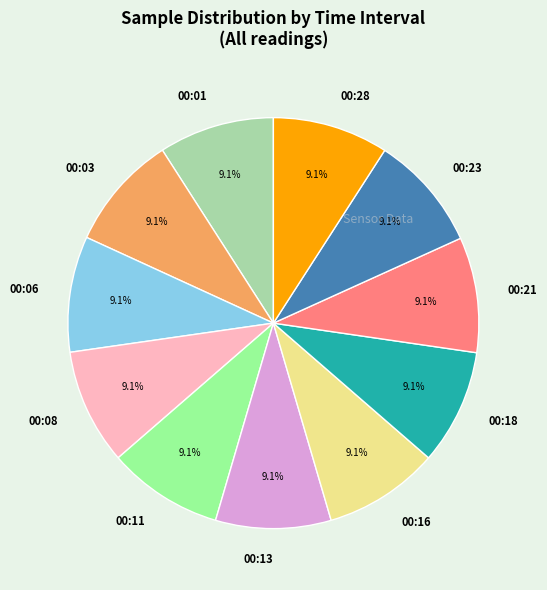

To the nearest percent, what is the combined percentage of 00:11 and 00:16?

18%